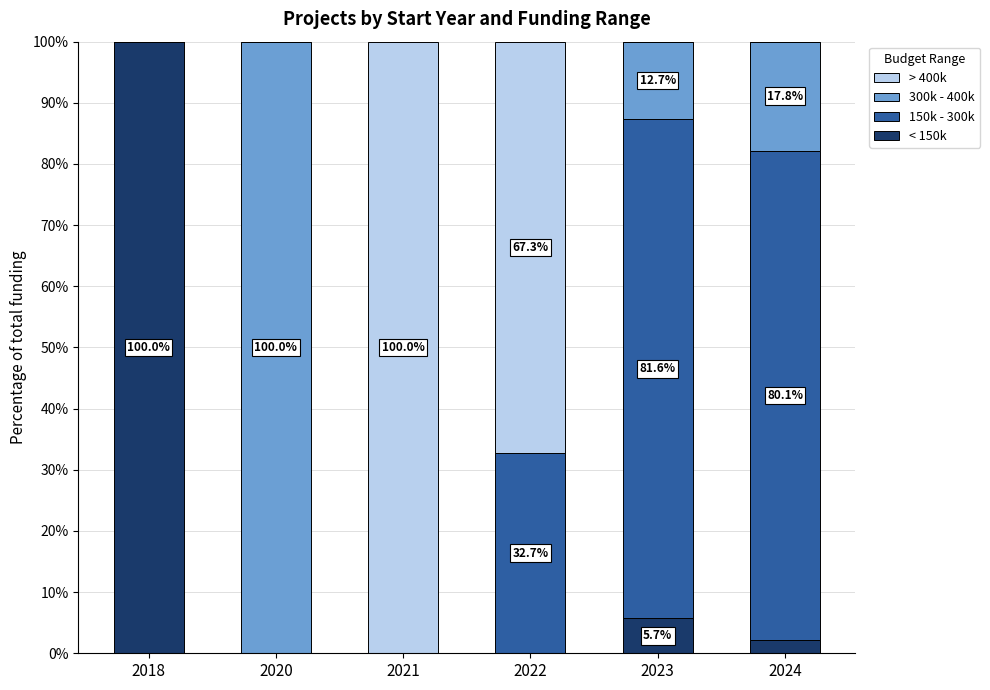

What is the total value across all series at 2023?

100.0